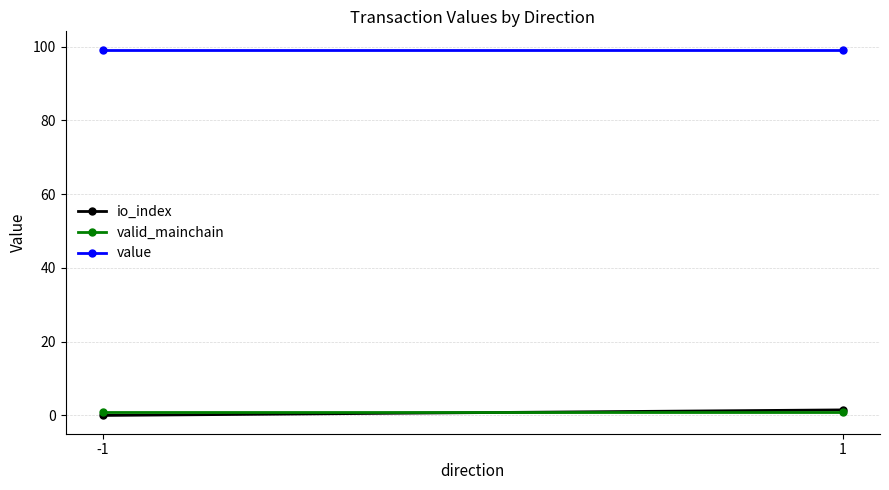

What is the difference between the io_index values at 1 and -1?

1.5